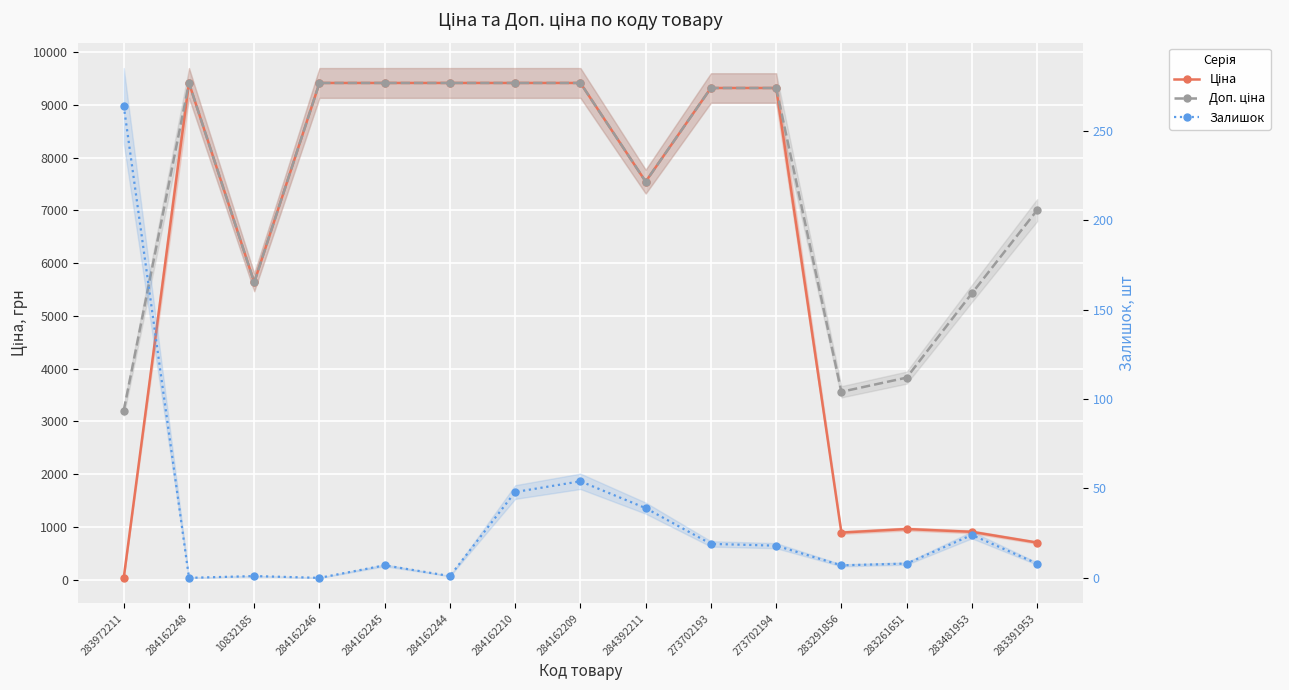

At which category does the chart reach its peak across all series?

284162248